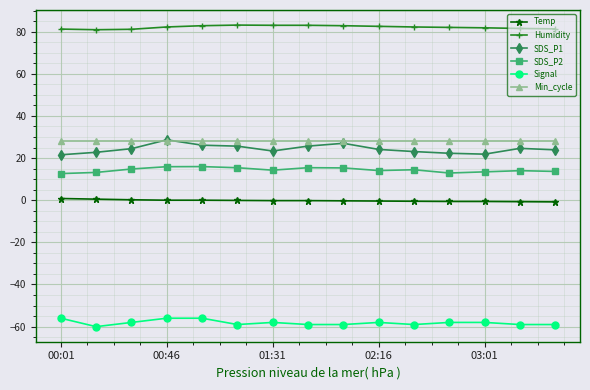

What are all the series names shown in the legend?

Temp, Humidity, SDS_P1, SDS_P2, Signal, Min_cycle